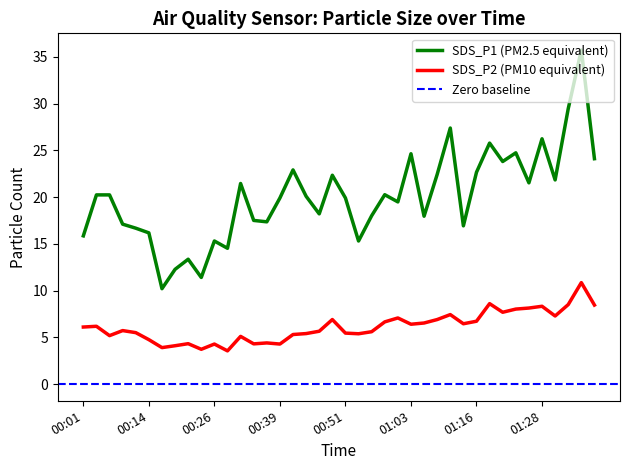

Between 01:25 and 01:35, which is larger?

01:35